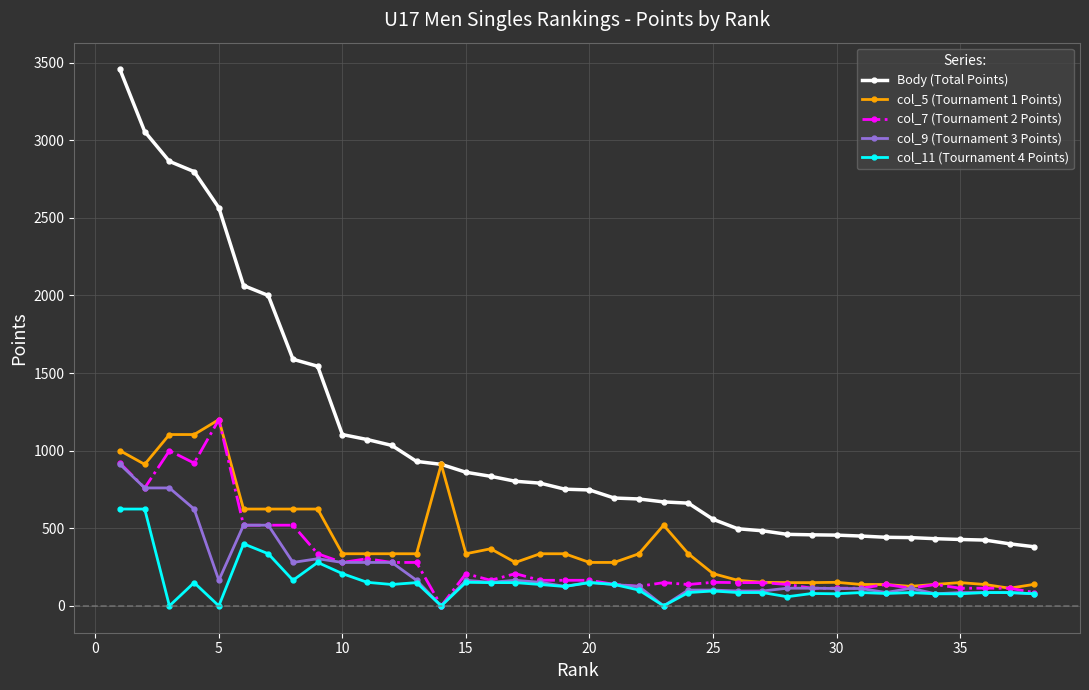

True or false: col_11 (Tournament 4 Points) has more than 0 points higher than both neighbors.

True